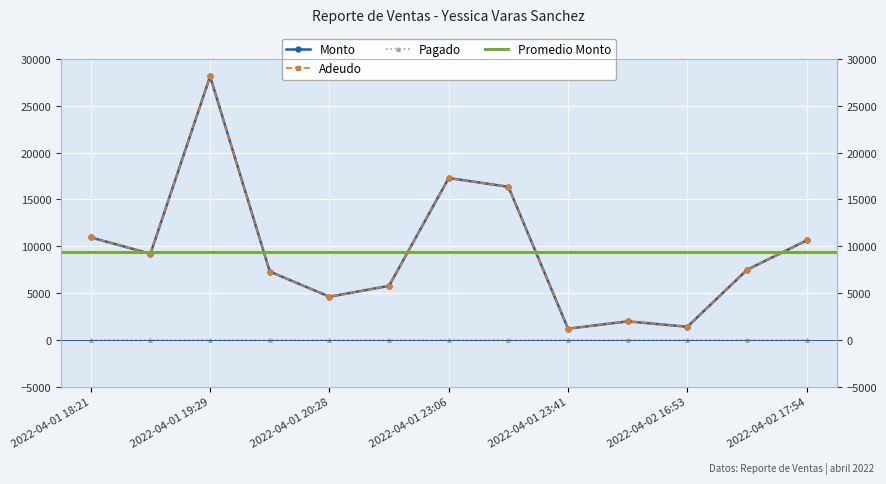

What is the smallest value displayed?

1196